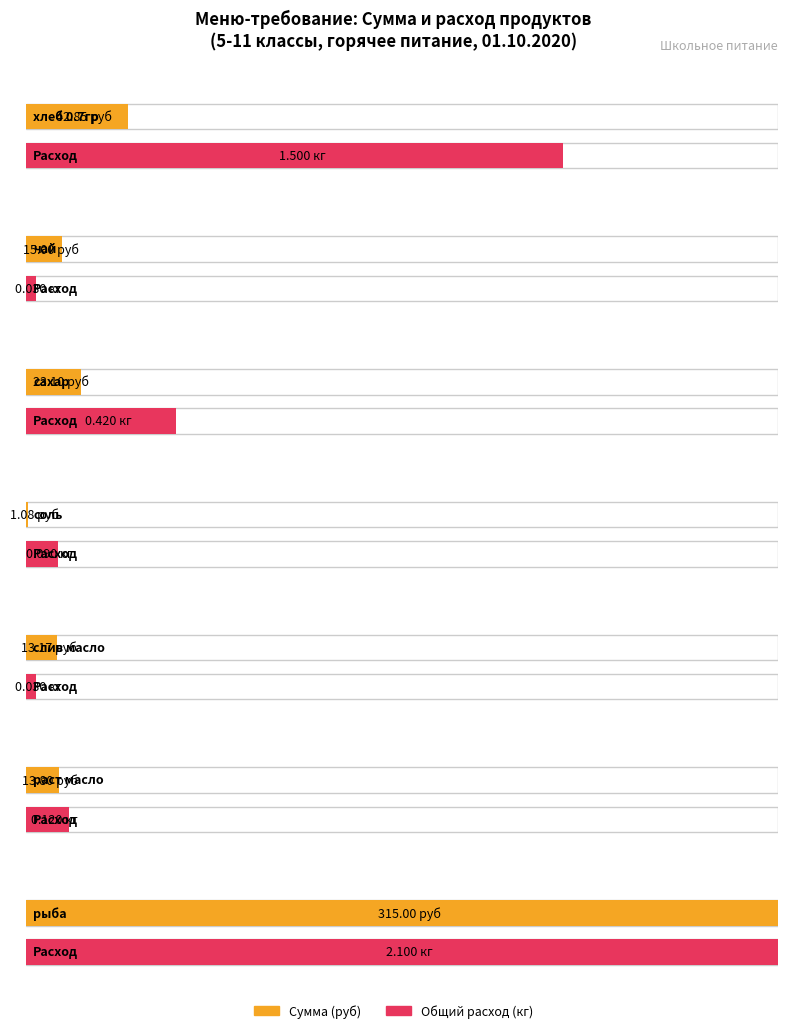

Which series has the largest total across all categories?

Сумма (руб)